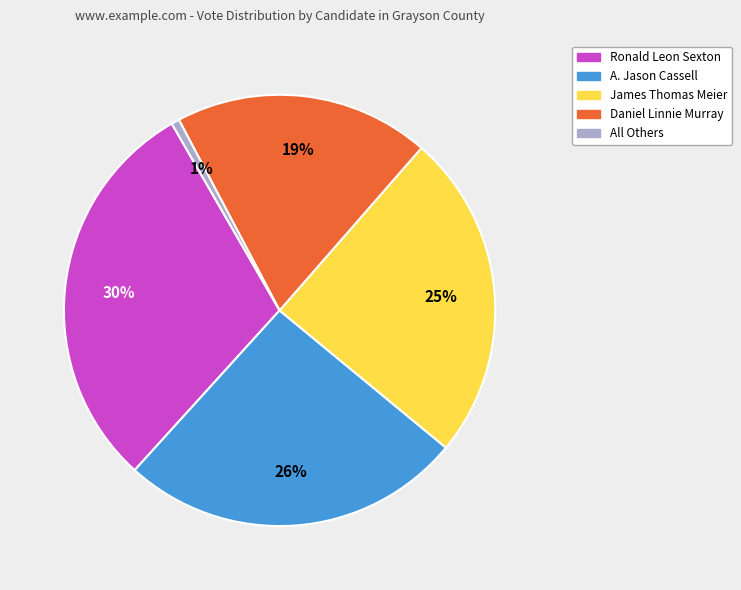

Rank the categories by value from lowest to highest.

All Others, Daniel Linnie Murray, James Thomas Meier, A. Jason Cassell, Ronald Leon Sexton